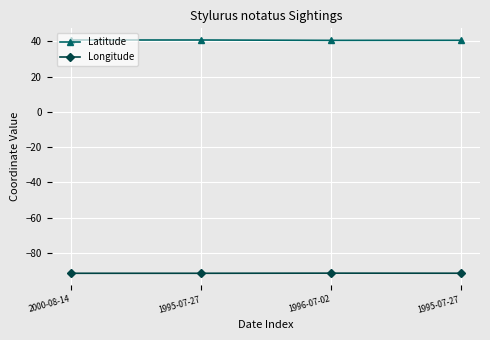

What is the spread (max minus min) of values at 1995-07-27?

132.2